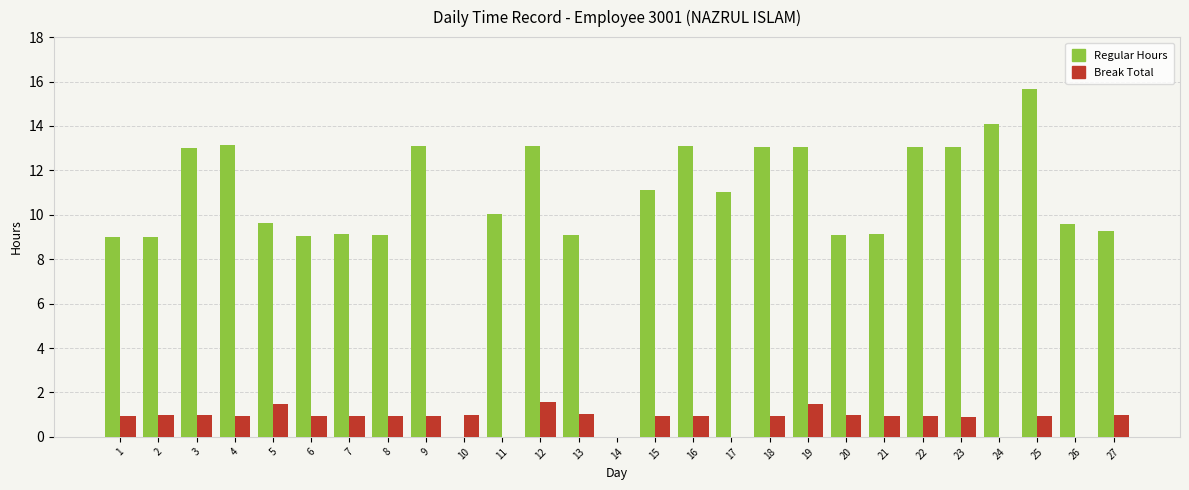

How many distinct data groups are displayed?

2